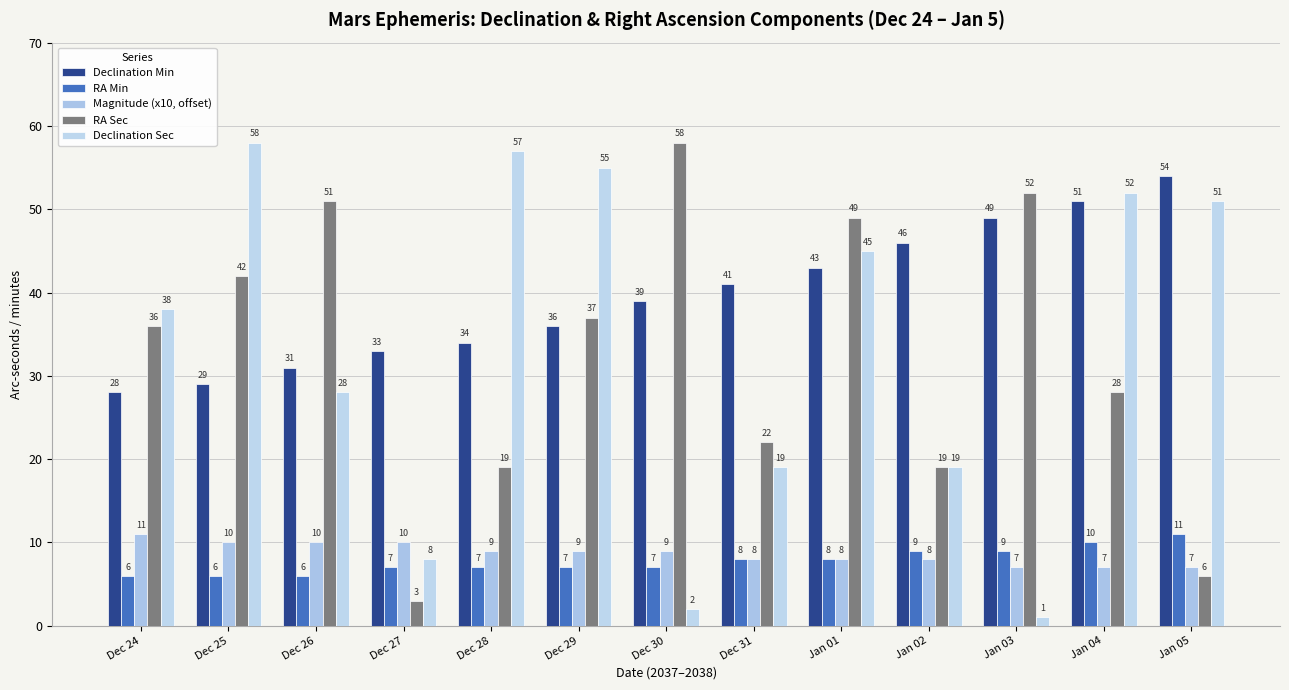

At how many categories does at least one series exceed 8?

13